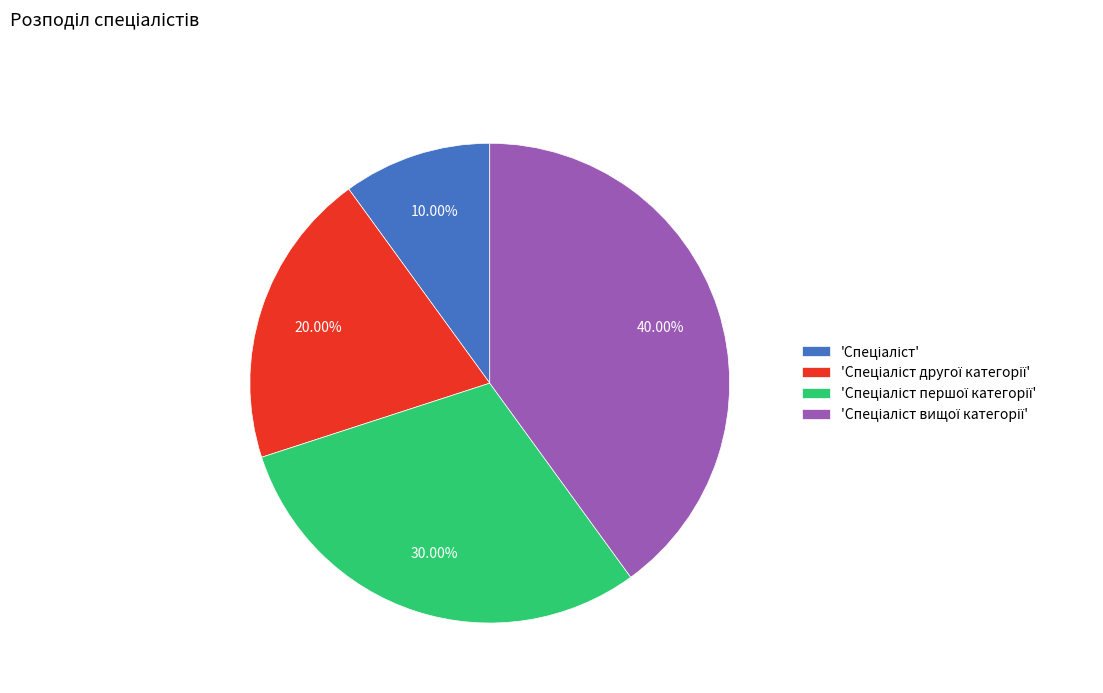

Is there a majority slice in this chart?

No